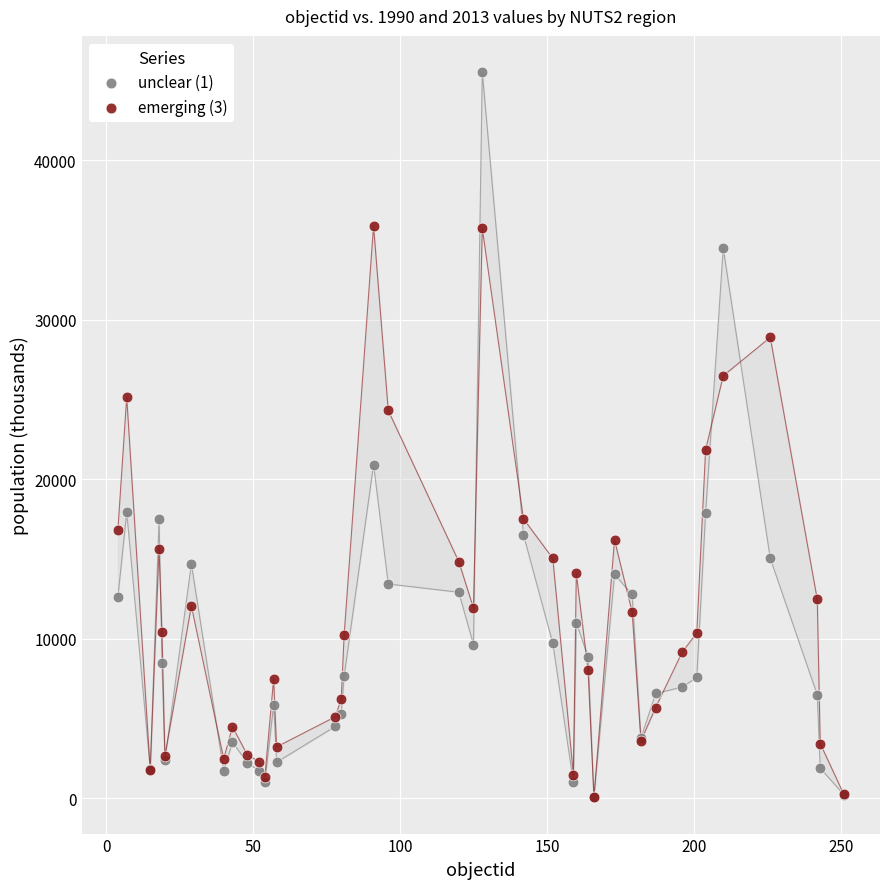

Across all series, what Y value is closest to 22803?

21860